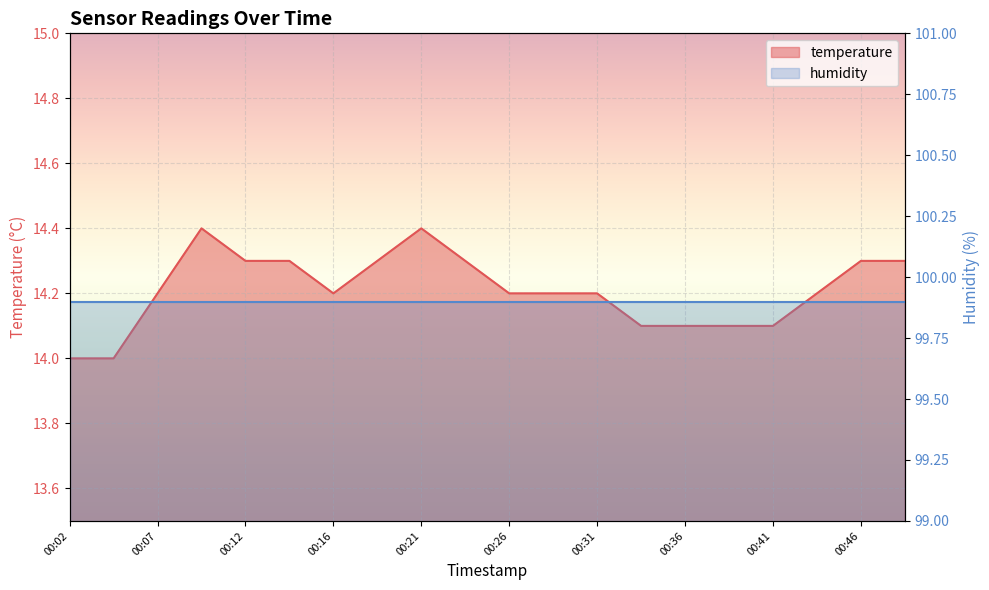

What is the minimum value shown in the chart?

14.0